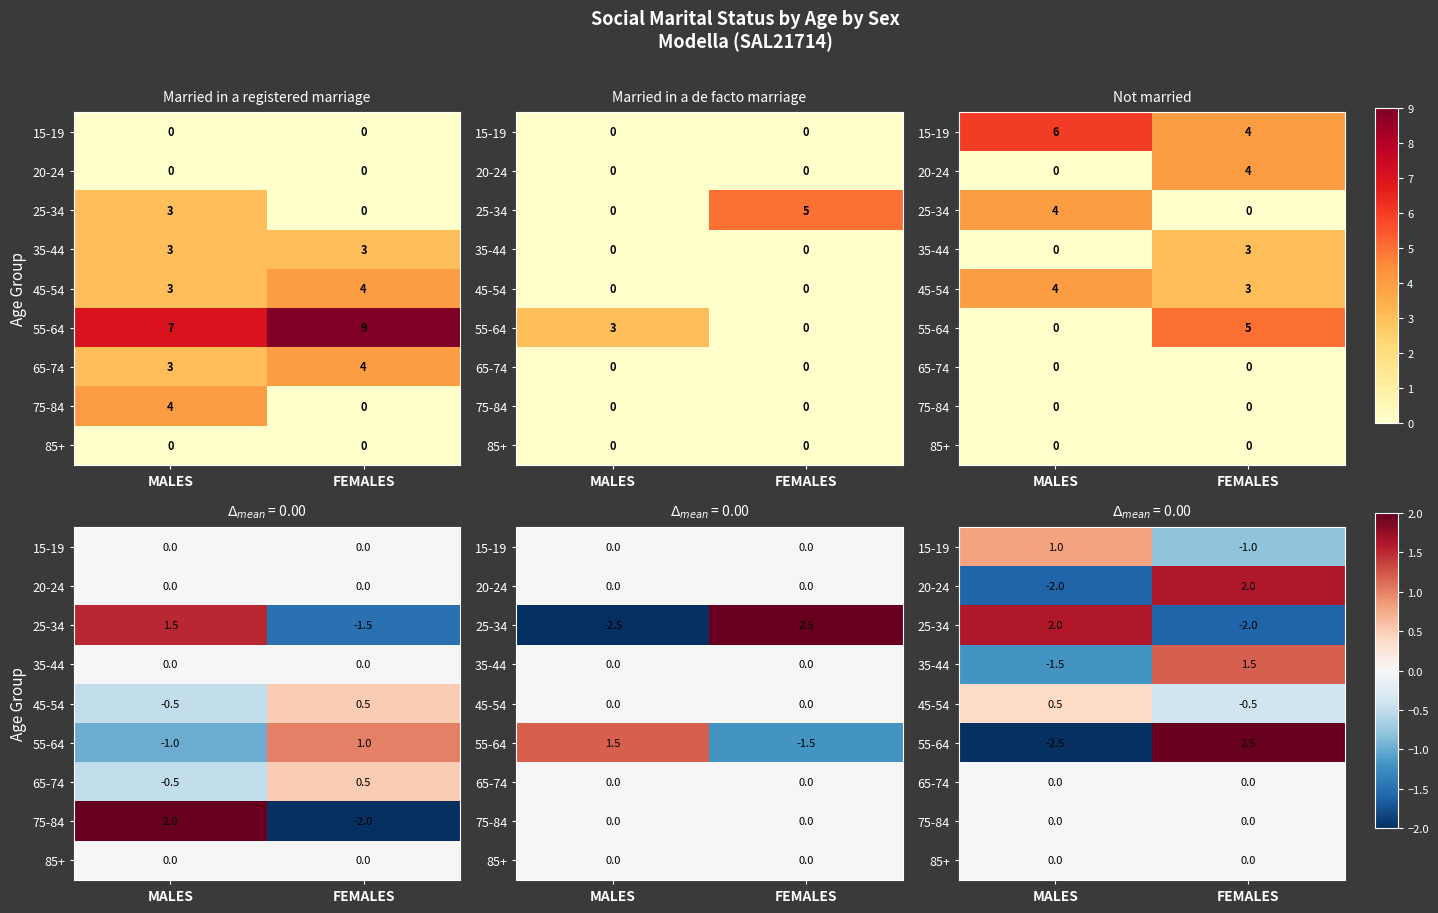

The value of 85+ at FEMALES is 0.0. True or false?

True